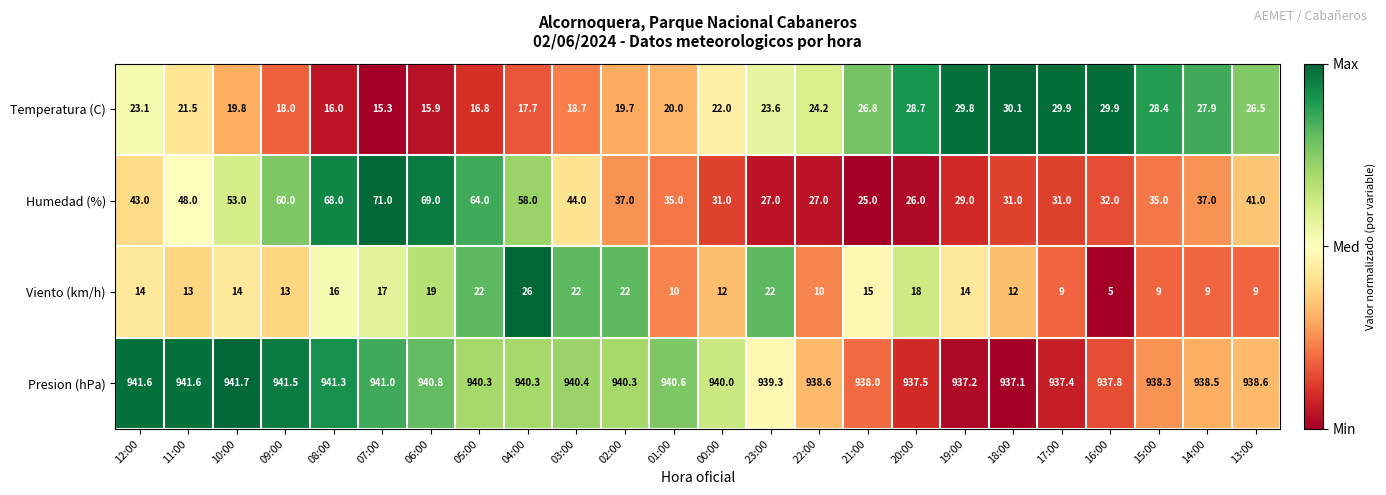

Is it true that Viento (km/h) equals 31.0 at 03:00?

False